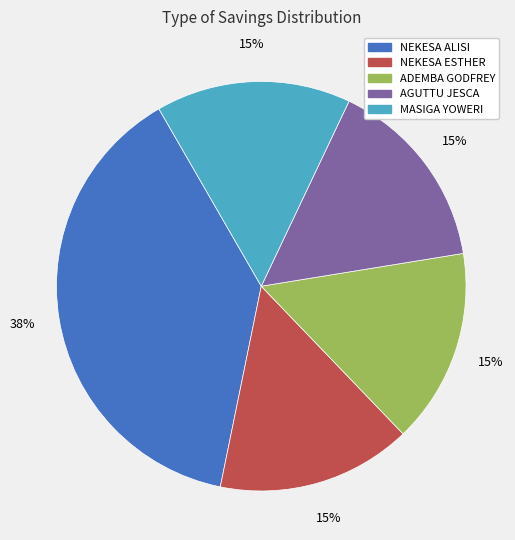

Is there any slice that represents more than half of the pie?

No